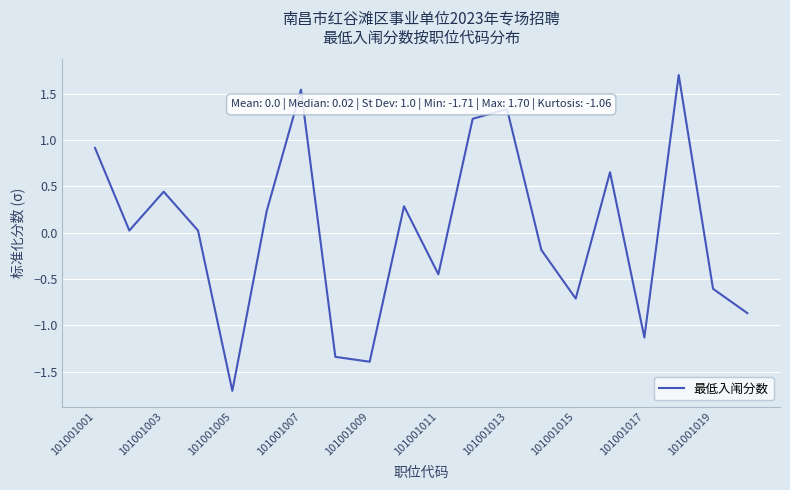

What is the smallest value displayed?

-1.7